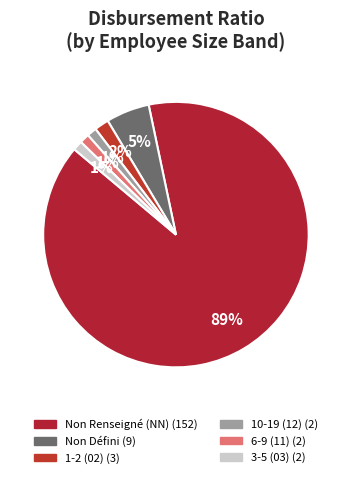

Count the number of slices in the pie.

6